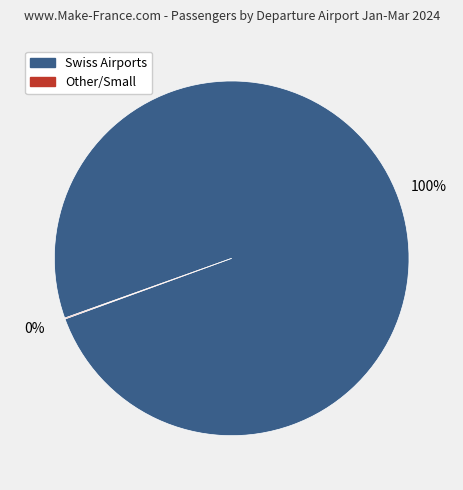

Does any single category account for the majority?

Yes